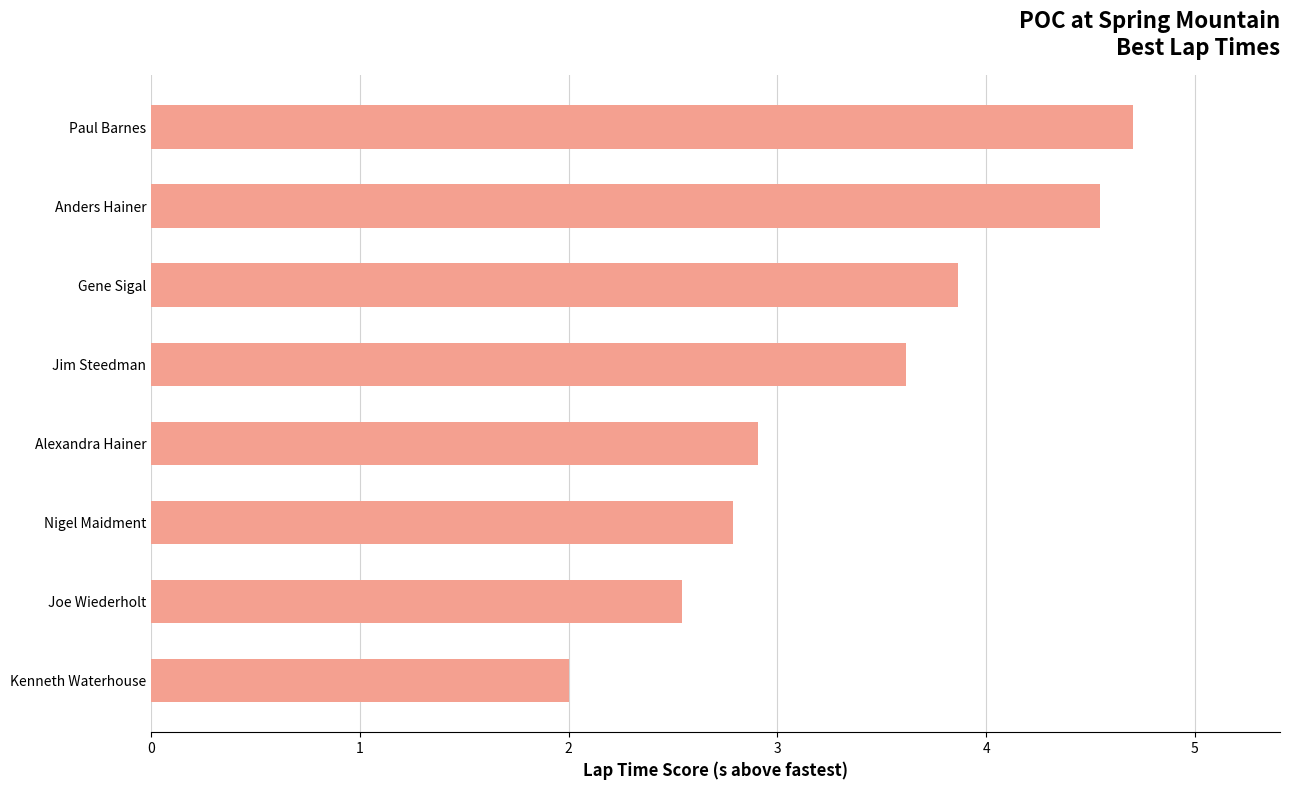

What position from the bottom is Paul Barnes?

8